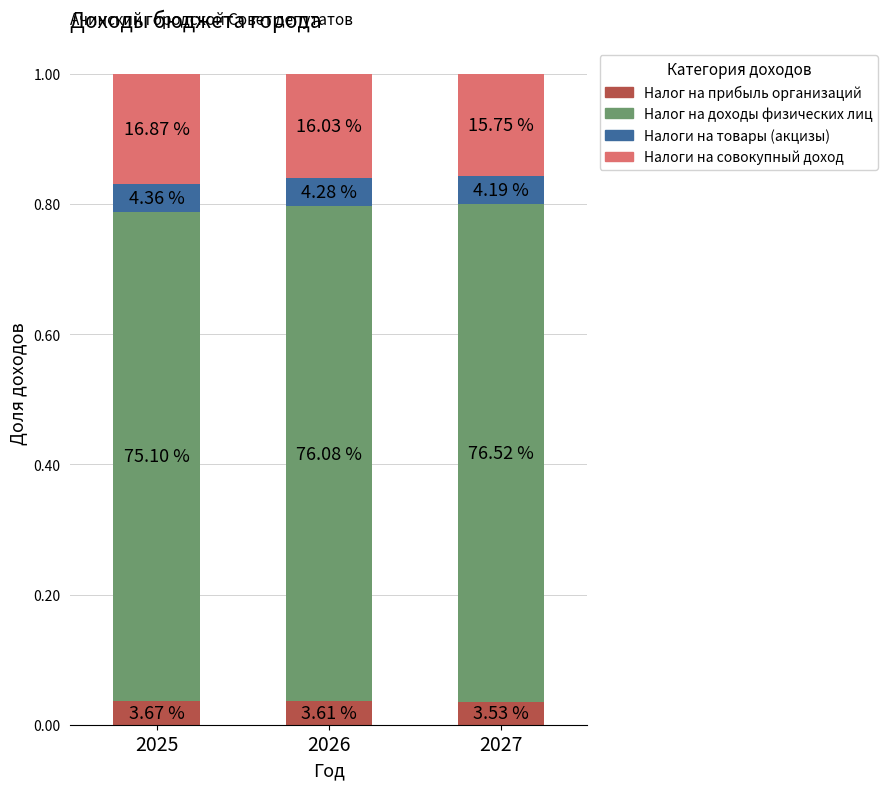

Which series has the largest range (max minus min)?

Налог на доходы физических лиц